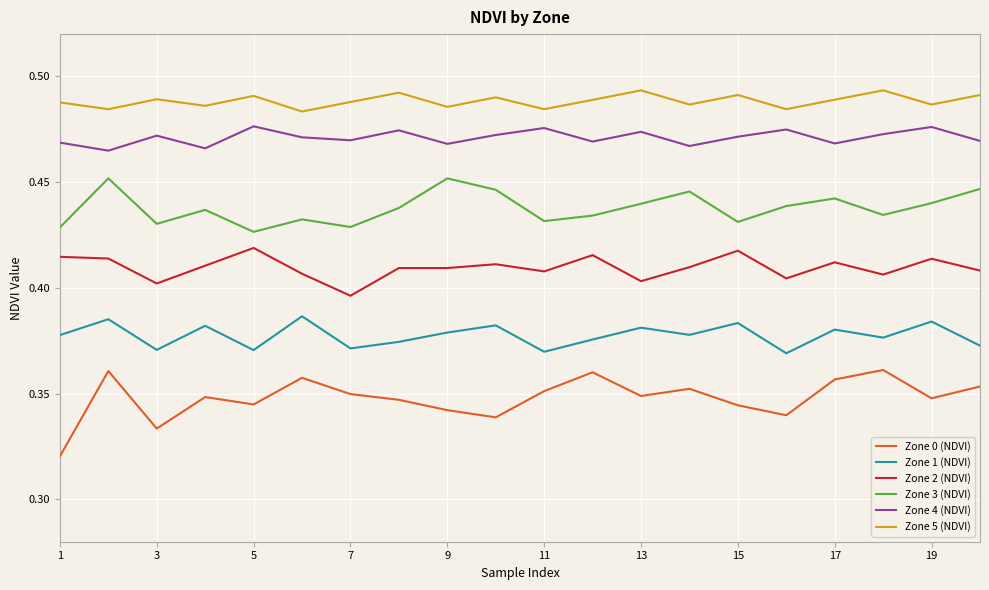

List the series in order of their peak value, lowest first.

Zone 0 (NDVI), Zone 1 (NDVI), Zone 2 (NDVI), Zone 3 (NDVI), Zone 4 (NDVI), Zone 5 (NDVI)